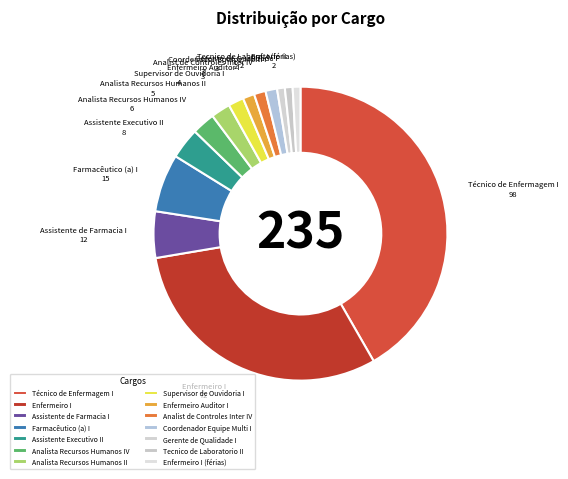

Between Analista Recursos Humanos II and Técnico de Enfermagem I, which is larger?

Técnico de Enfermagem I